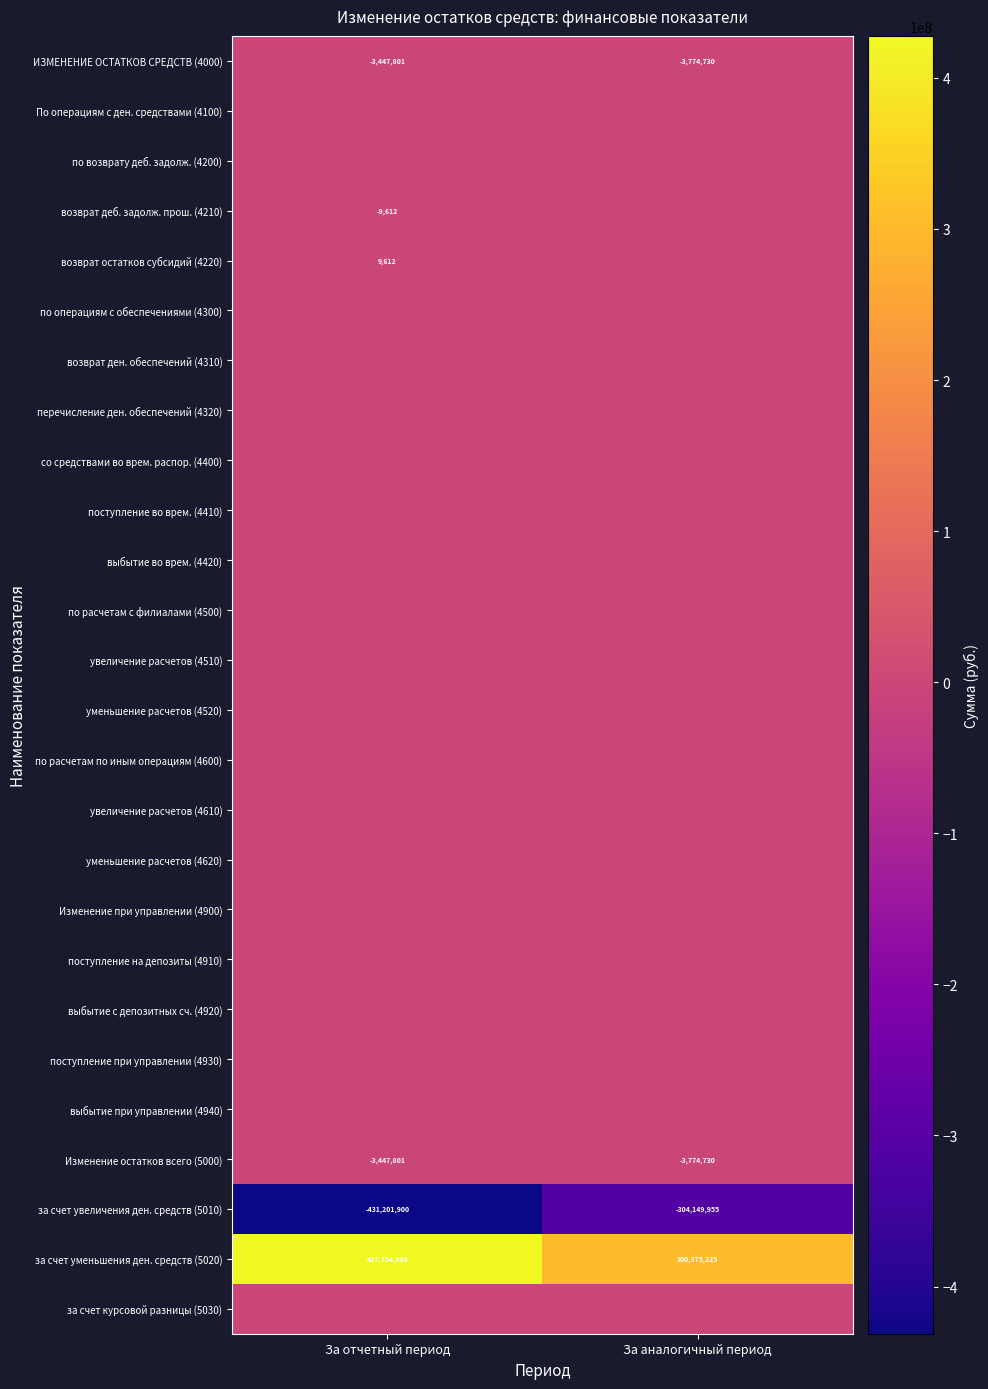

True or false: возврат деб. задолж. прош. (4210) has a value of -9612 at За отчетный период.

True